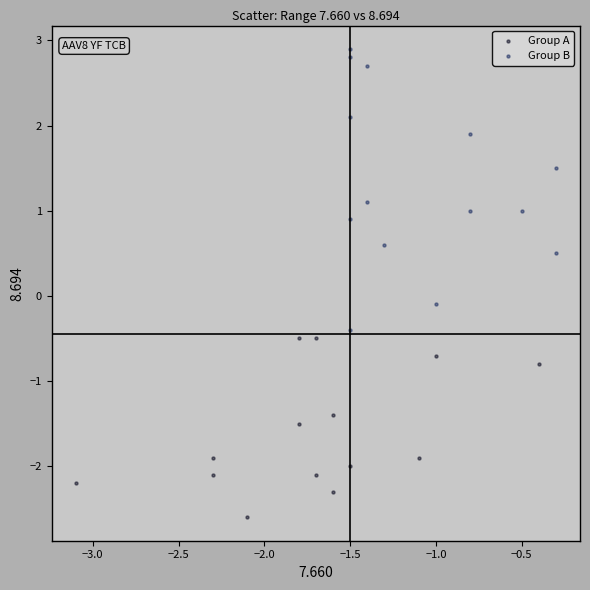

Which series contains the highest Y value?

Group B